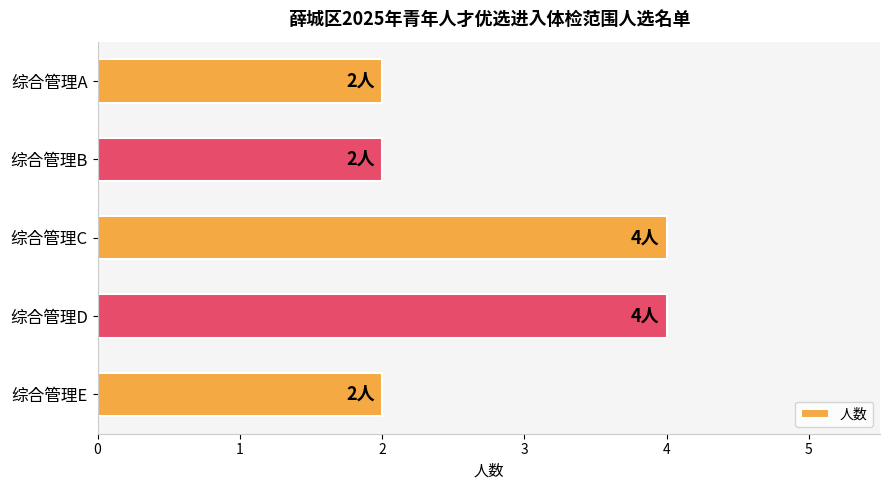

Count the values in the range 2 to 4.

5